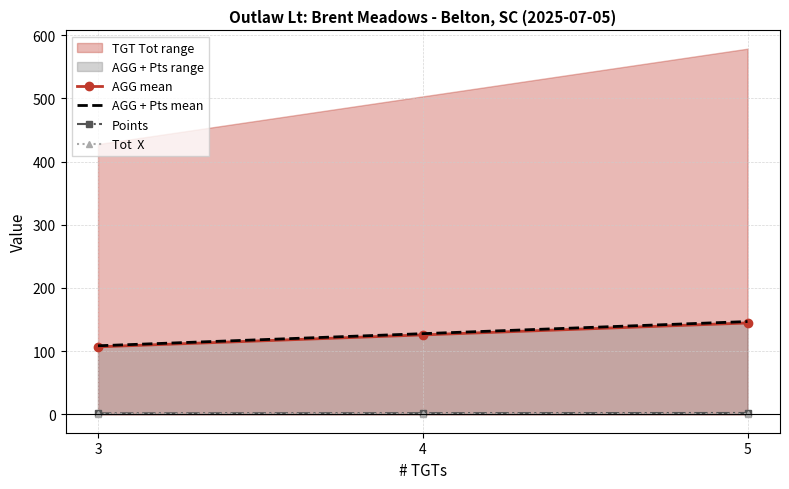

Which category has the lowest value across all series?

3